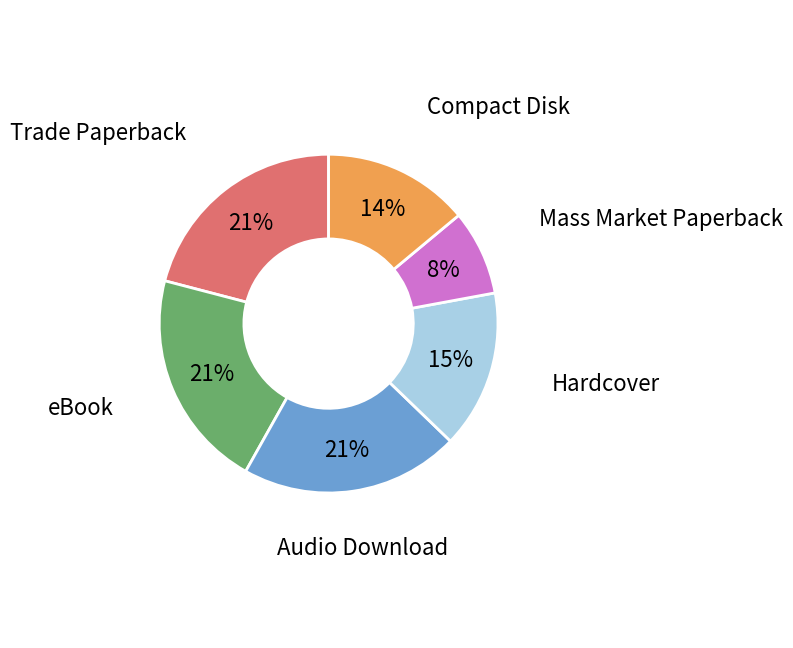

Do Audio Download and Compact Disk together represent more than half of the pie?

No